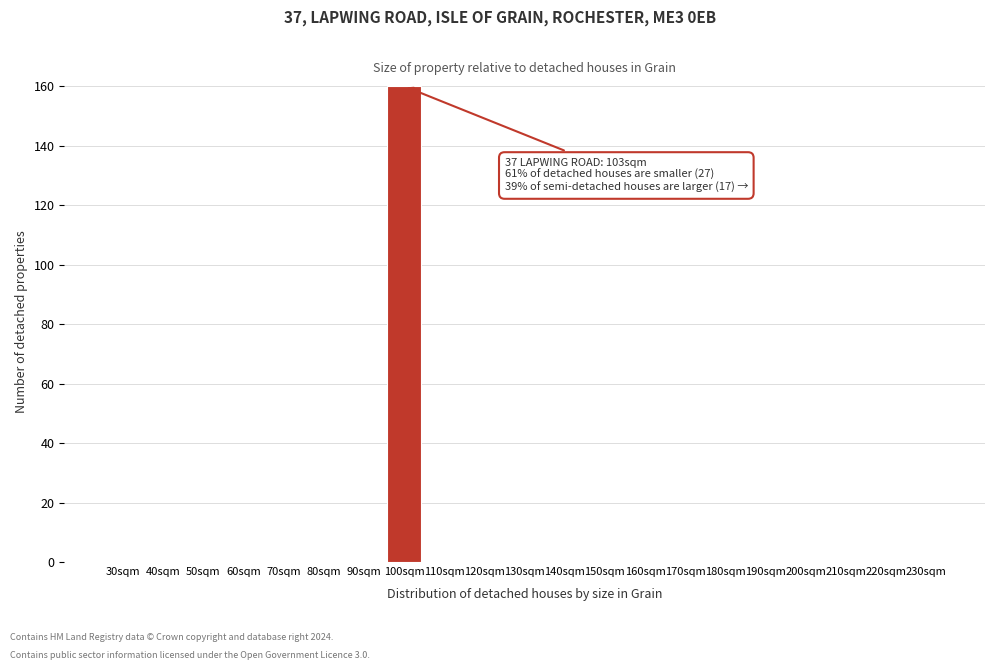

Reading right to left, what are all the values shown in this chart?

230sqm=0	220sqm=0	210sqm=0	200sqm=0	190sqm=0	180sqm=0	170sqm=0	160sqm=0	150sqm=0	140sqm=0	130sqm=0	120sqm=0	110sqm=0	100sqm=160	90sqm=0	80sqm=0	70sqm=0	60sqm=0	50sqm=0	40sqm=0	30sqm=0